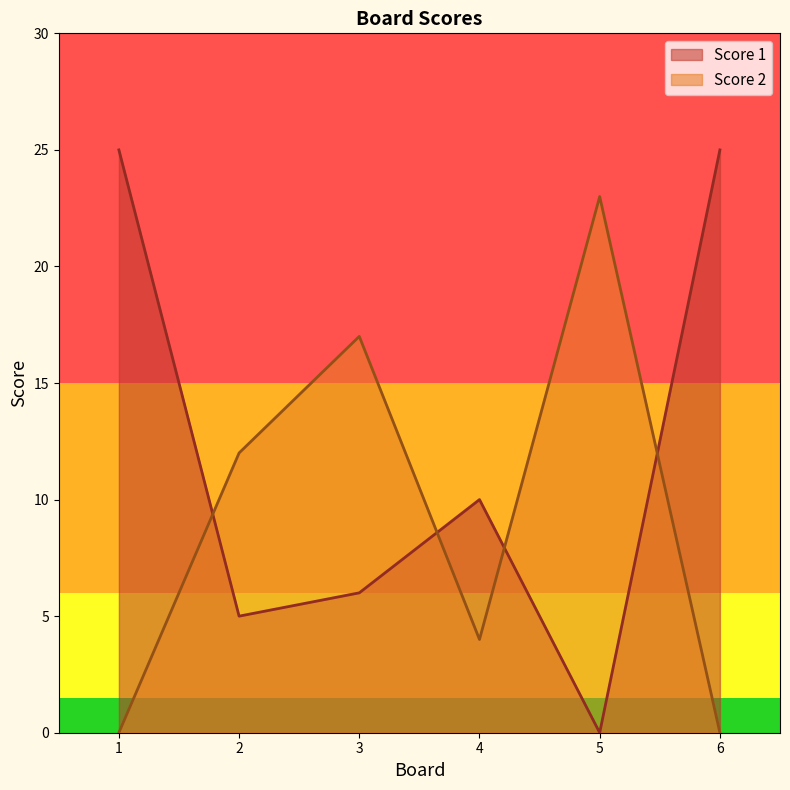

What is the total value across all series at 3?

23